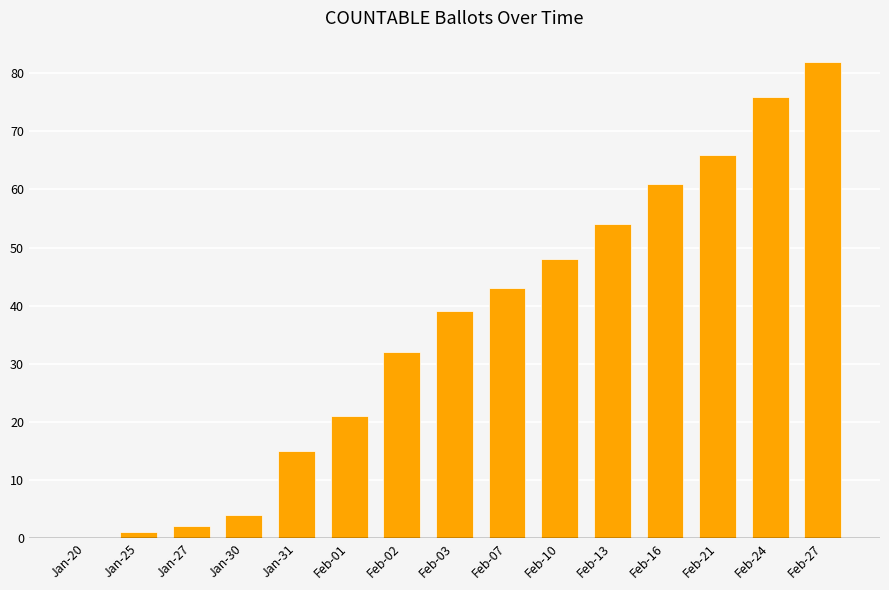

Which label corresponds to the largest value in the chart?

Feb-27